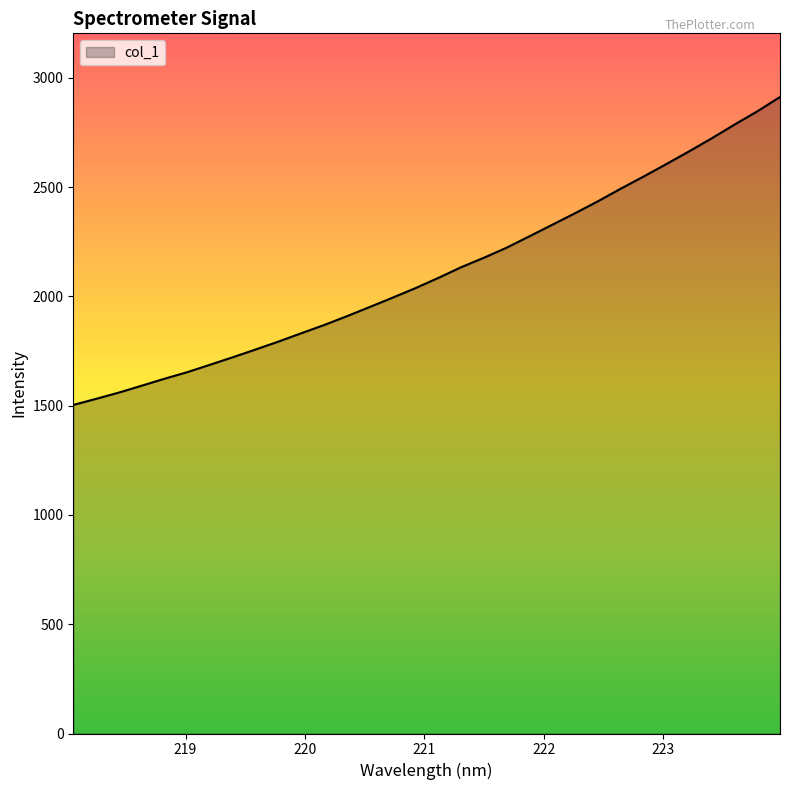

What is the smallest value displayed?

1503.4